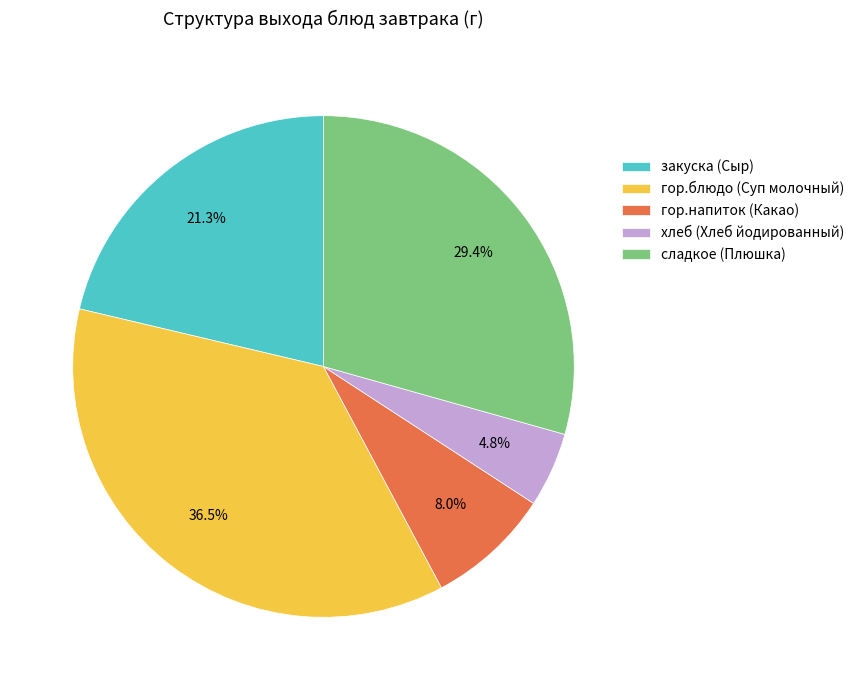

Is сладкое (Плюшка) the majority of the pie?

No